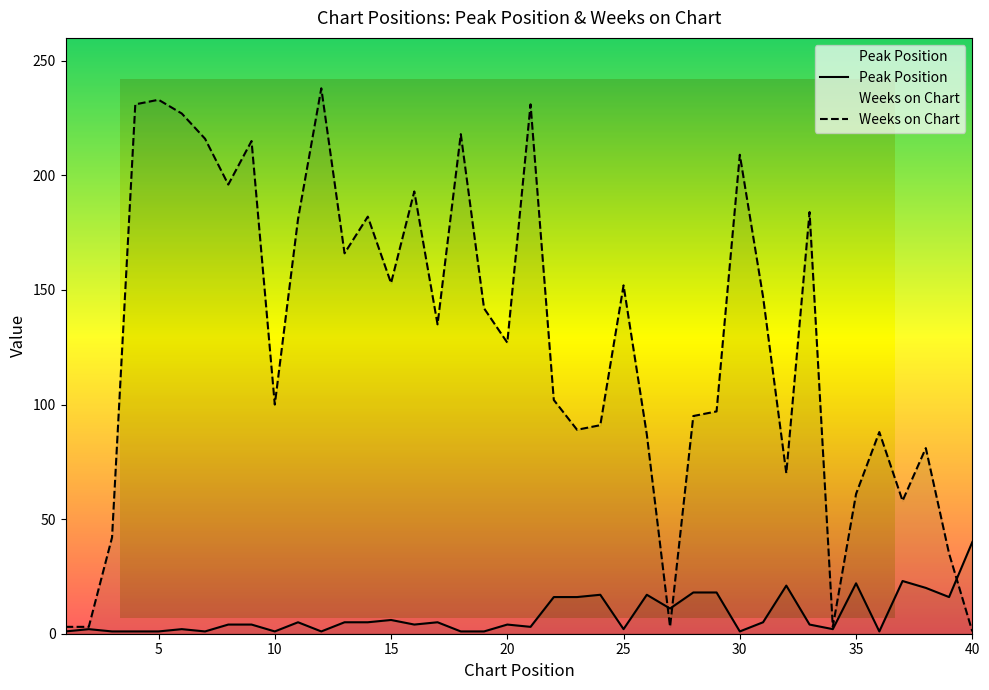

What is the average value of the Peak Position series?

8